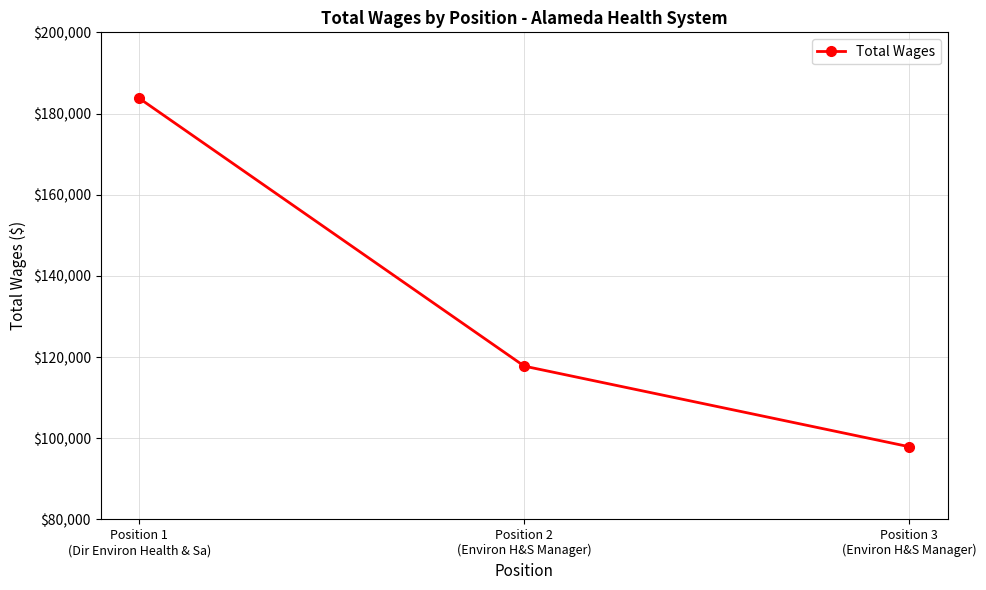

What is the label of the 1st point from the right?

Position 3
(Environ H&S Manager)